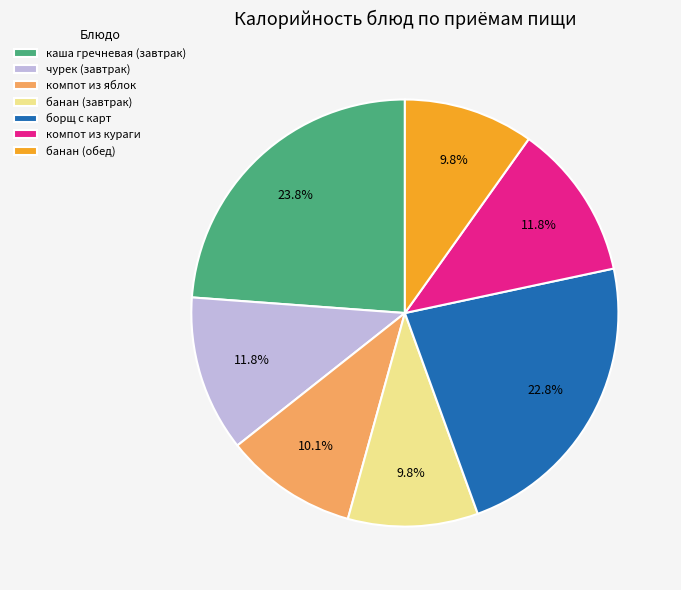

How many slices are in this pie chart?

7